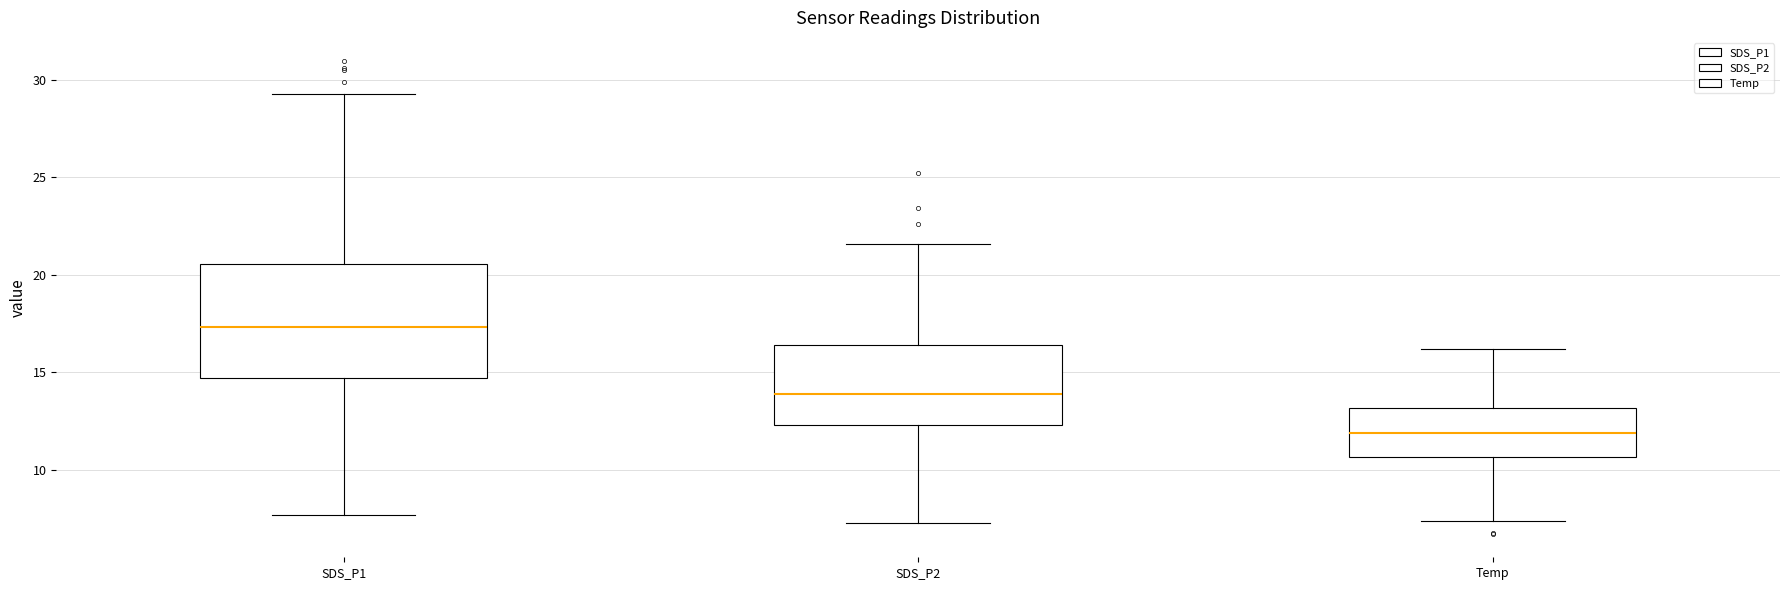

Comparing the boxes themselves (not the whiskers), which one is the tallest?

SDS_P1